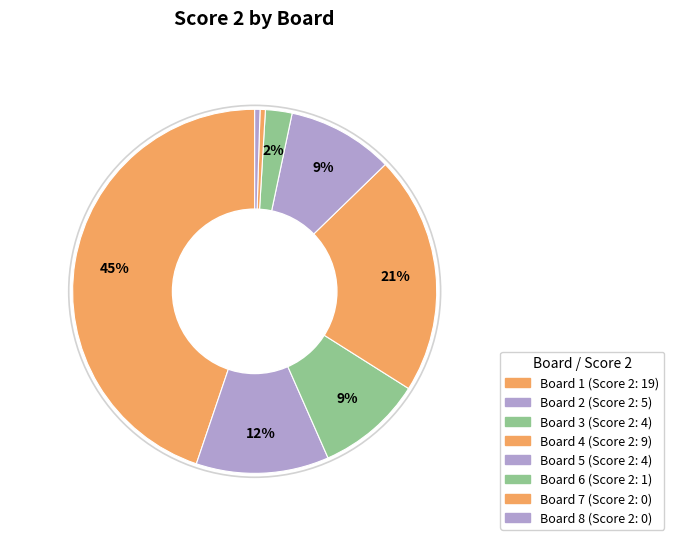

Count the number of slices in the pie.

8